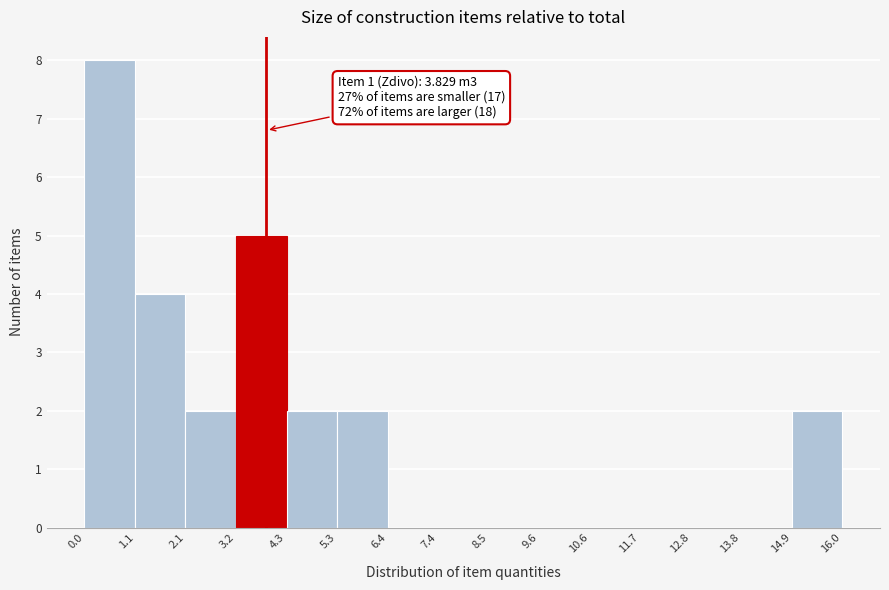

Which range on the x-axis has the tallest bar?

0.0 to 1.1